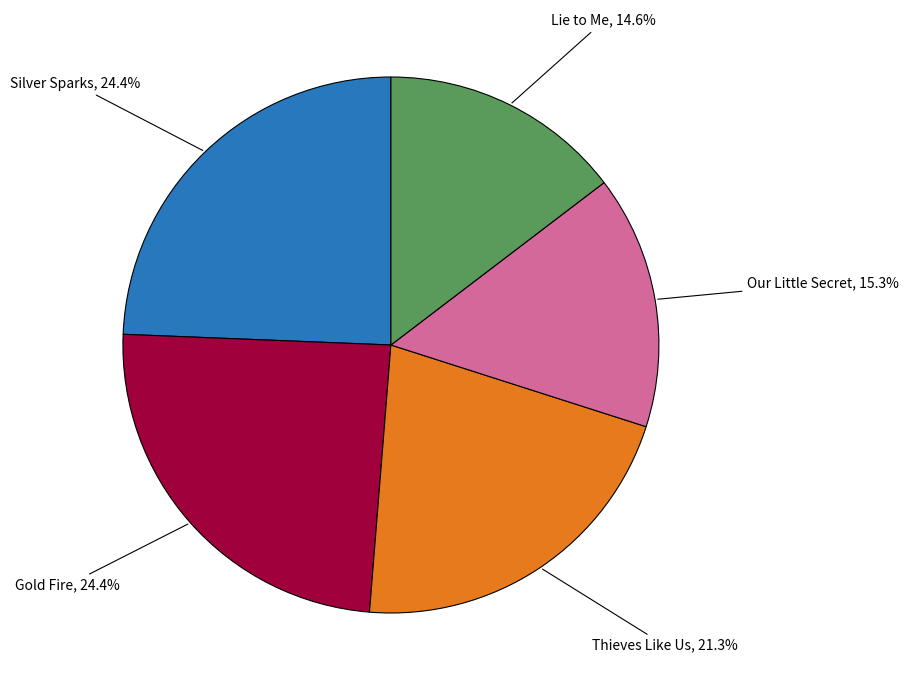

What is the smallest slice in the pie chart?

Lie to Me